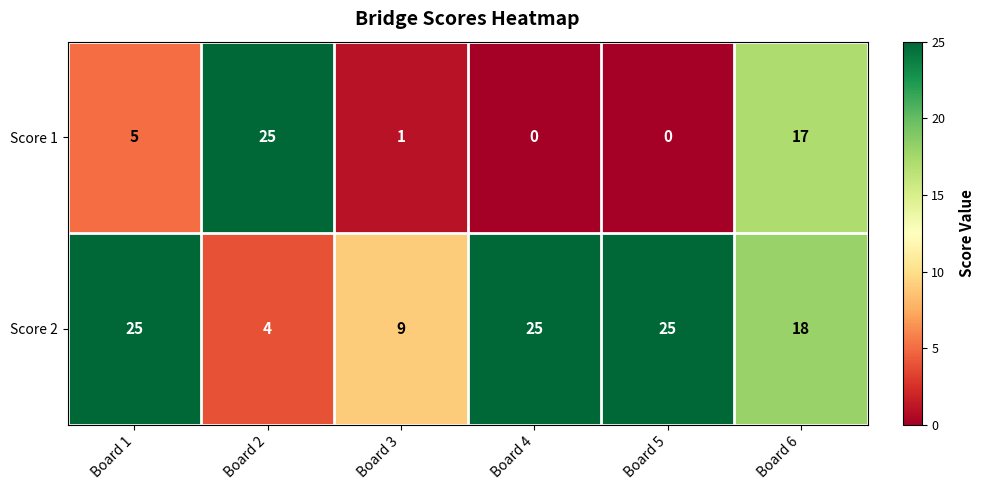

What is the sum of all Score 2 values?

106